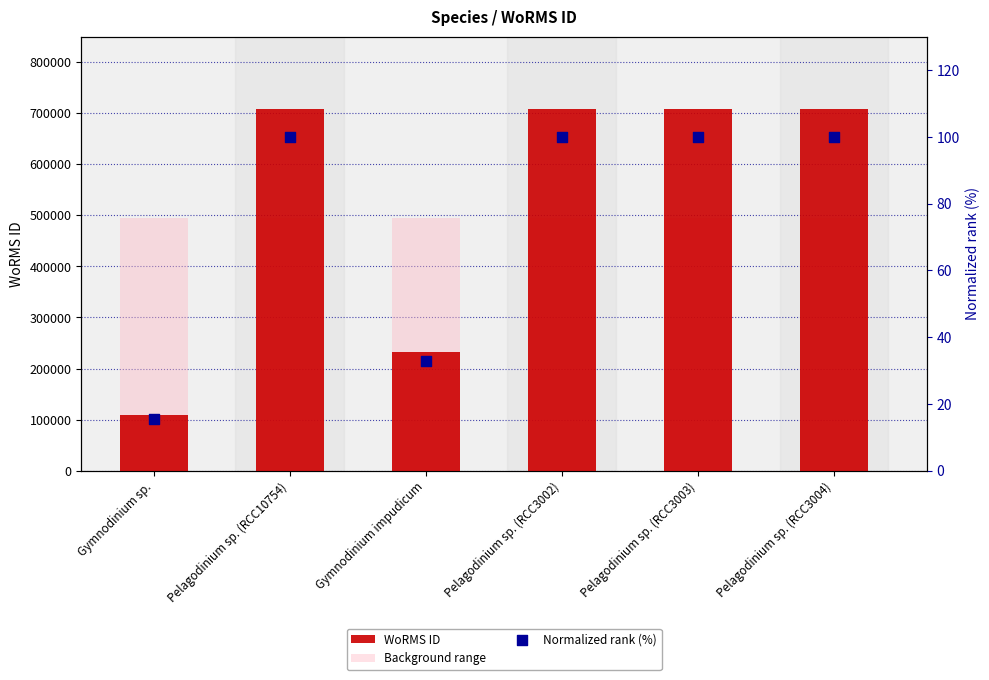

Which series has the widest spread of Y values?

WoRMS ID